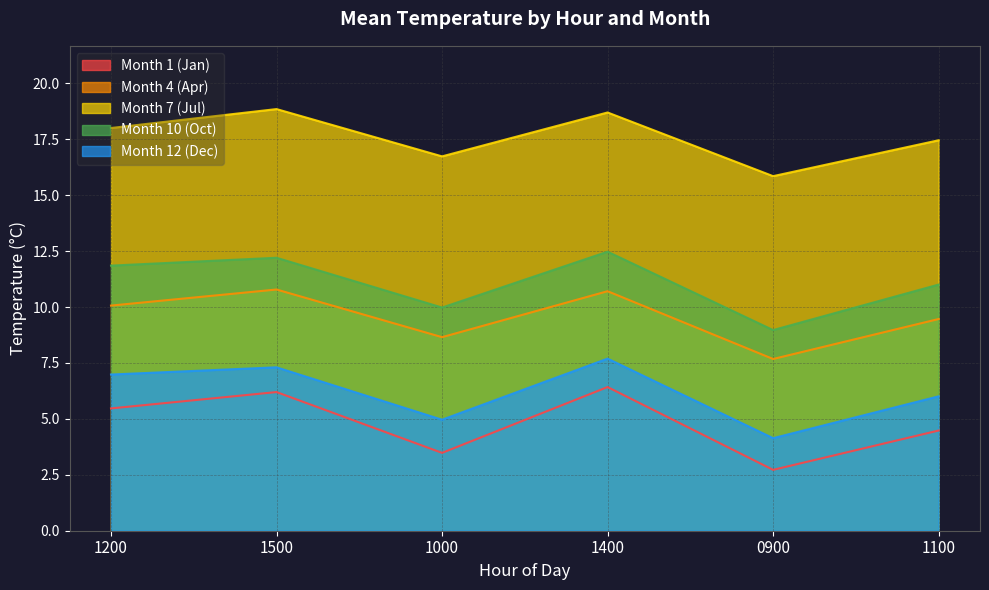

What is the difference between the maximum and second lowest values in the Month 10 (Oct) series?

2.5